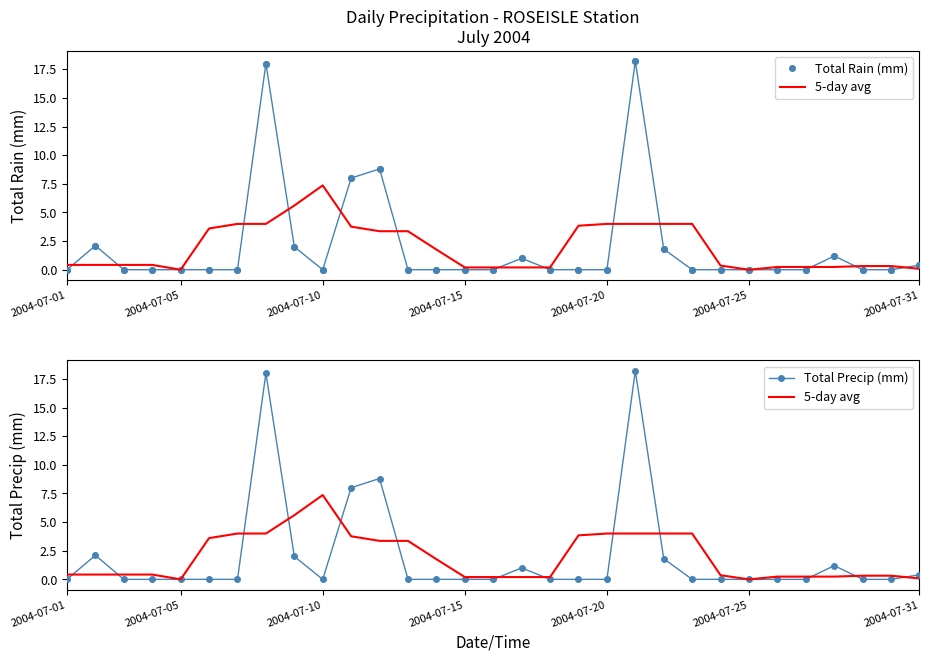

True or false: Total Precip (mm) and Total Rain (mm) intersect in this chart.

False